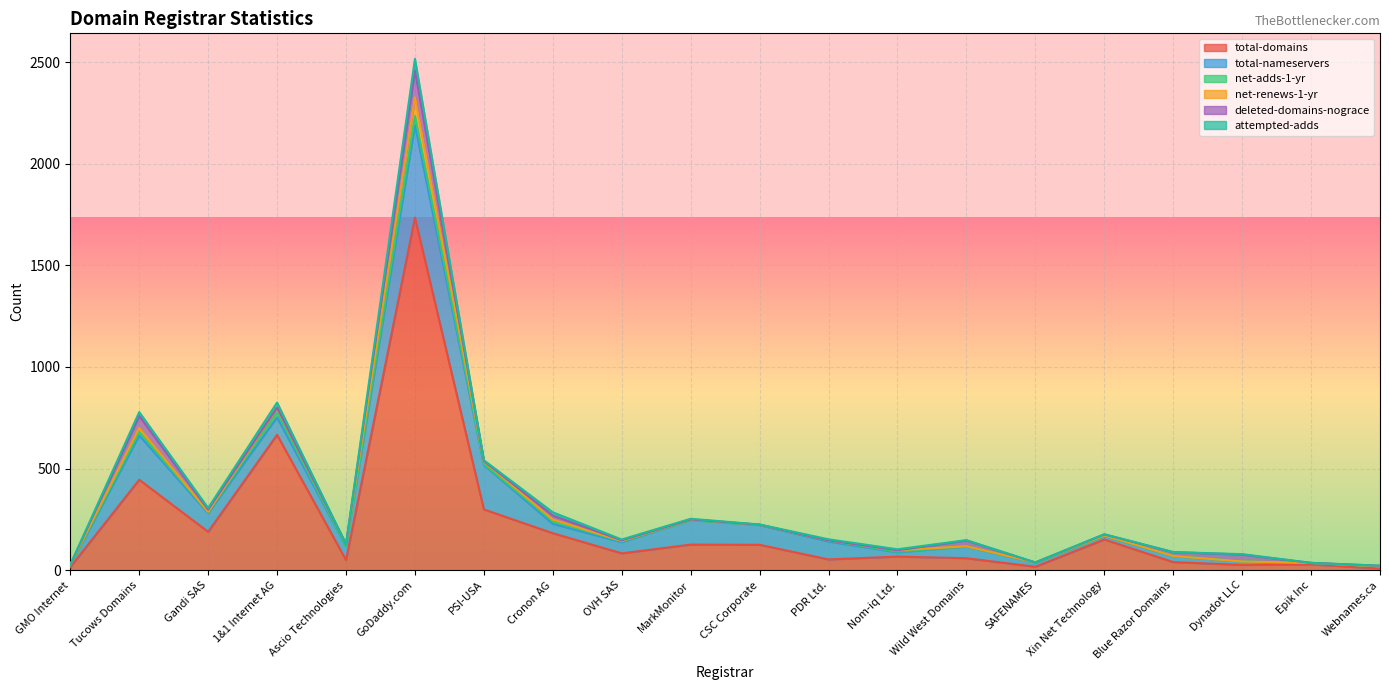

In deleted-domains-nograce, how many points are higher than both neighbors (excluding endpoints)?

5